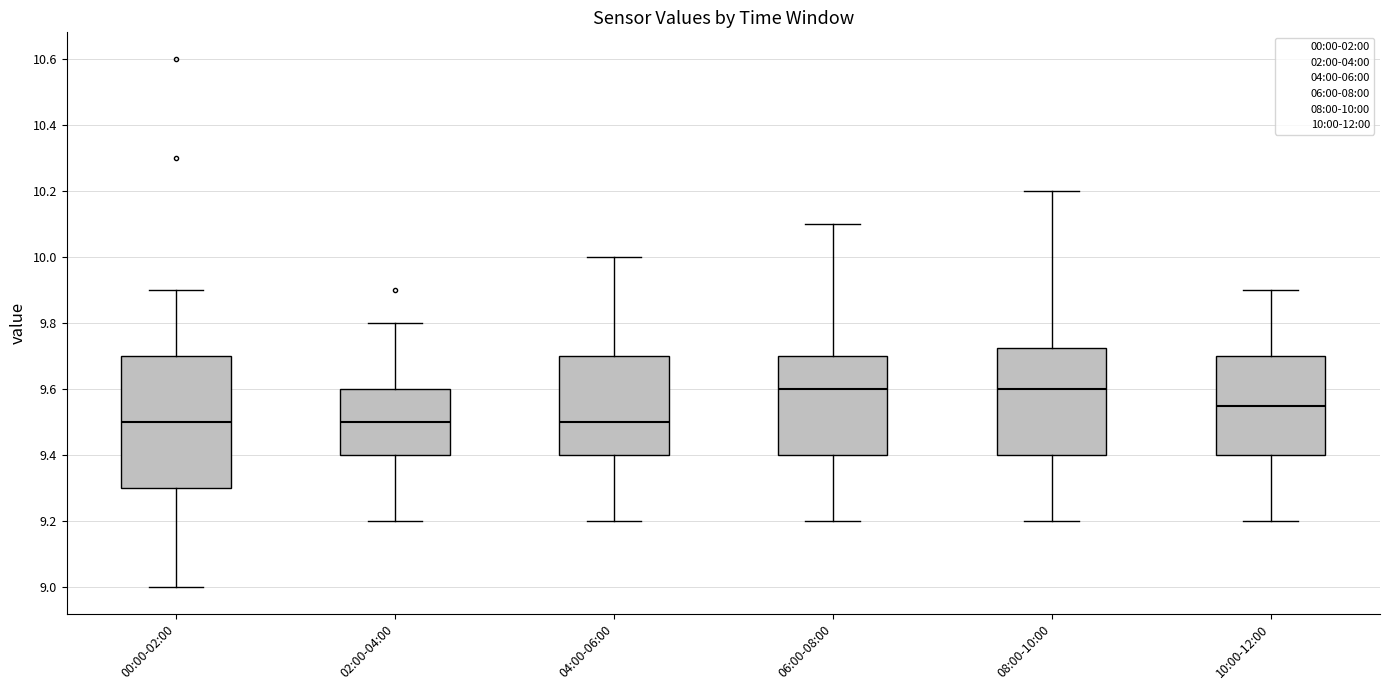

Where does the lower whisker of the box for 10:00-12:00 end on the y-axis? The values are not printed on the chart, so give them approximately, as read against the axis.

9.20